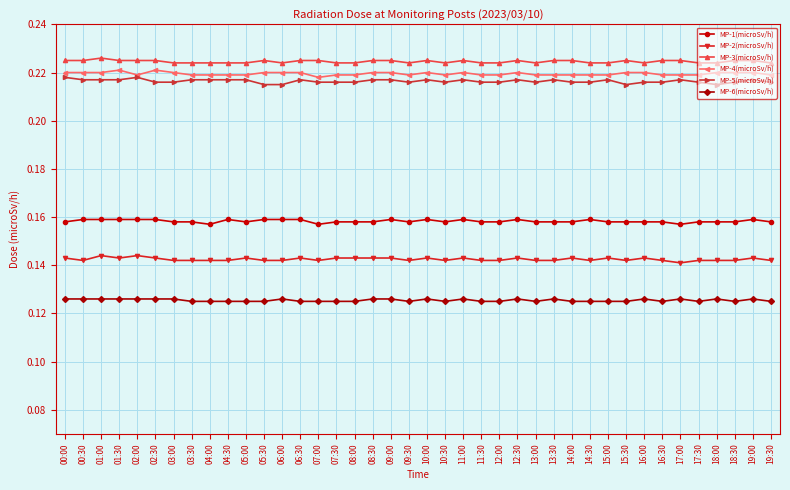

Is it true that MP-1(microSv/h) equals 0.1 at 12:00?

False